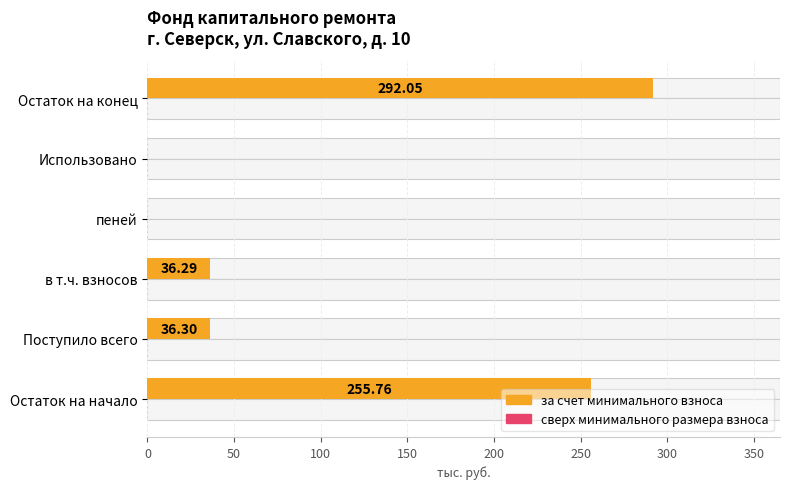

What is the spread (max minus min) of values at 200?

0.4